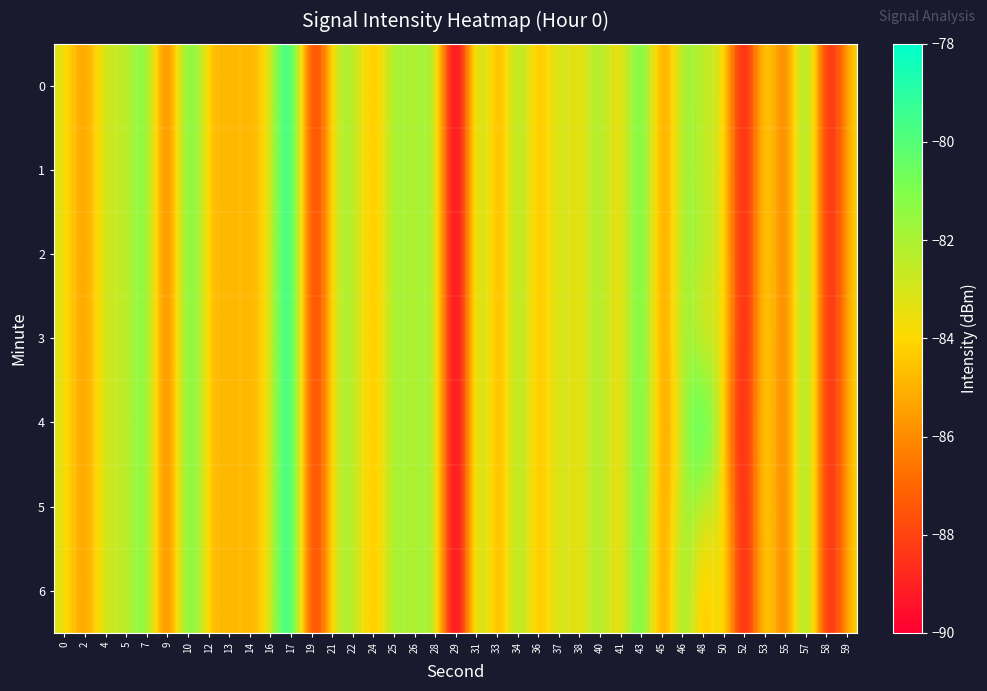

Reading left to right, what are all the values shown in this chart?

0: 0=-83.7	2=-85.1	4=-83.0	5=-82.4	7=-82.0	9=-85.5	10=-81.6	12=-83.9	13=-84.8	14=-84.8	16=-82.7	17=-80.3	19=-87.0	21=-84.2	22=-82.5	24=-84.2	25=-82.2	26=-82.1	28=-83.4	29=-89.1	31=-83.7	33=-84.4	34=-82.6	36=-84.2	37=-83.1	38=-83.3	40=-82.3	41=-83.2	43=-81.3	45=-84.8	46=-82.3	48=-82.4	50=-84.3	52=-88.3	53=-84.8	55=-85.7	57=-82.5	58=-87.9	59=-85.5
1: 0=-83.7	2=-85.1	4=-83.0	5=-82.4	7=-82.0	9=-85.5	10=-81.6	12=-83.9	13=-84.8	14=-84.8	16=-82.7	17=-80.3	19=-87.0	21=-84.2	22=-82.5	24=-84.2	25=-82.2	26=-82.1	28=-83.4	29=-89.1	31=-83.7	33=-84.4	34=-82.6	36=-84.2	37=-83.1	38=-83.3	40=-82.3	41=-83.2	43=-81.3	45=-84.8	46=-82.3	48=-82.4	50=-84.3	52=-88.3	53=-84.8	55=-85.7	57=-82.5	58=-87.9	59=-85.5
2: 0=-83.7	2=-85.1	4=-83.0	5=-82.4	7=-82.0	9=-85.5	10=-81.6	12=-83.9	13=-84.8	14=-84.8	16=-82.7	17=-80.3	19=-87.0	21=-84.2	22=-82.5	24=-84.2	25=-82.2	26=-82.1	28=-83.4	29=-89.1	31=-83.7	33=-84.4	34=-82.6	36=-84.2	37=-83.1	38=-83.3	40=-82.3	41=-83.2	43=-81.3	45=-84.8	46=-82.3	48=-82.4	50=-84.3	52=-88.3	53=-84.8	55=-85.7	57=-82.5	58=-87.9	59=-85.5
3: 0=-83.7	2=-85.1	4=-83.0	5=-82.4	7=-82.0	9=-85.5	10=-81.6	12=-83.9	13=-84.8	14=-84.8	16=-82.7	17=-80.3	19=-87.0	21=-84.2	22=-82.5	24=-84.2	25=-82.2	26=-82.1	28=-83.4	29=-89.1	31=-83.7	33=-84.4	34=-82.6	36=-84.2	37=-83.1	38=-83.3	40=-82.3	41=-83.2	43=-81.3	45=-84.8	46=-82.3	48=-82.4	50=-84.3	52=-88.3	53=-84.8	55=-85.7	57=-82.5	58=-87.9	59=-85.5
4: 0=-83.7	2=-85.1	4=-83.0	5=-82.4	7=-82.0	9=-85.5	10=-81.6	12=-83.9	13=-84.8	14=-84.8	16=-82.7	17=-80.3	19=-87.0	21=-84.2	22=-82.5	24=-84.2	25=-82.2	26=-82.1	28=-83.4	29=-89.1	31=-83.7	33=-84.4	34=-82.6	36=-84.2	37=-83.1	38=-83.3	40=-82.3	41=-83.2	43=-81.3	45=-84.8	46=-82.3	48=-80.9	50=-84.3	52=-88.3	53=-84.8	55=-85.7	57=-82.5	58=-87.9	59=-85.5
5: 0=-83.7	2=-85.1	4=-83.0	5=-82.4	7=-82.0	9=-85.5	10=-81.6	12=-83.9	13=-84.8	14=-84.8	16=-82.7	17=-80.3	19=-87.0	21=-84.2	22=-82.5	24=-84.2	25=-82.2	26=-82.1	28=-83.4	29=-89.1	31=-83.7	33=-84.4	34=-82.6	36=-84.2	37=-83.1	38=-83.3	40=-82.3	41=-83.2	43=-81.3	45=-84.8	46=-82.3	48=-82.4	50=-84.3	52=-88.3	53=-84.8	55=-85.7	57=-82.5	58=-87.9	59=-85.5
6: 0=-83.7	2=-85.1	4=-83.0	5=-82.4	7=-82.0	9=-85.5	10=-81.6	12=-83.9	13=-84.8	14=-84.8	16=-82.7	17=-80.3	19=-87.0	21=-84.2	22=-82.5	24=-84.2	25=-82.2	26=-82.1	28=-83.4	29=-89.1	31=-83.7	33=-84.4	34=-82.6	36=-84.2	37=-83.1	38=-83.3	40=-82.3	41=-83.2	43=-81.3	45=-84.8	46=-82.3	48=-83.9	50=-84.3	52=-88.3	53=-84.8	55=-85.7	57=-82.5	58=-87.9	59=-85.5